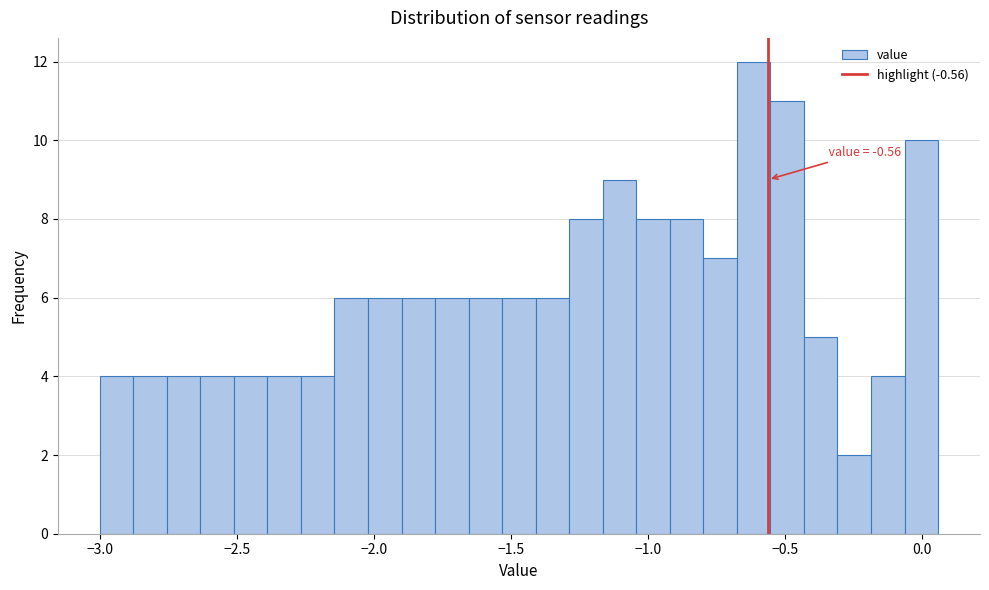

Read against the x-axis, roughly where is the centre of the tallest bar?

-0.60